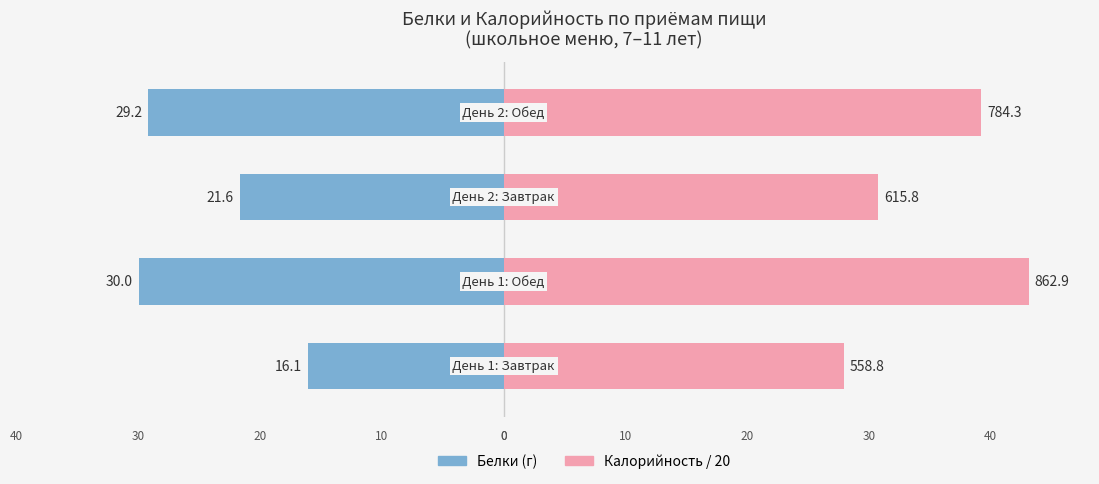

What is the value of the Белки (г) bar at the 1st from the left?

-16.1